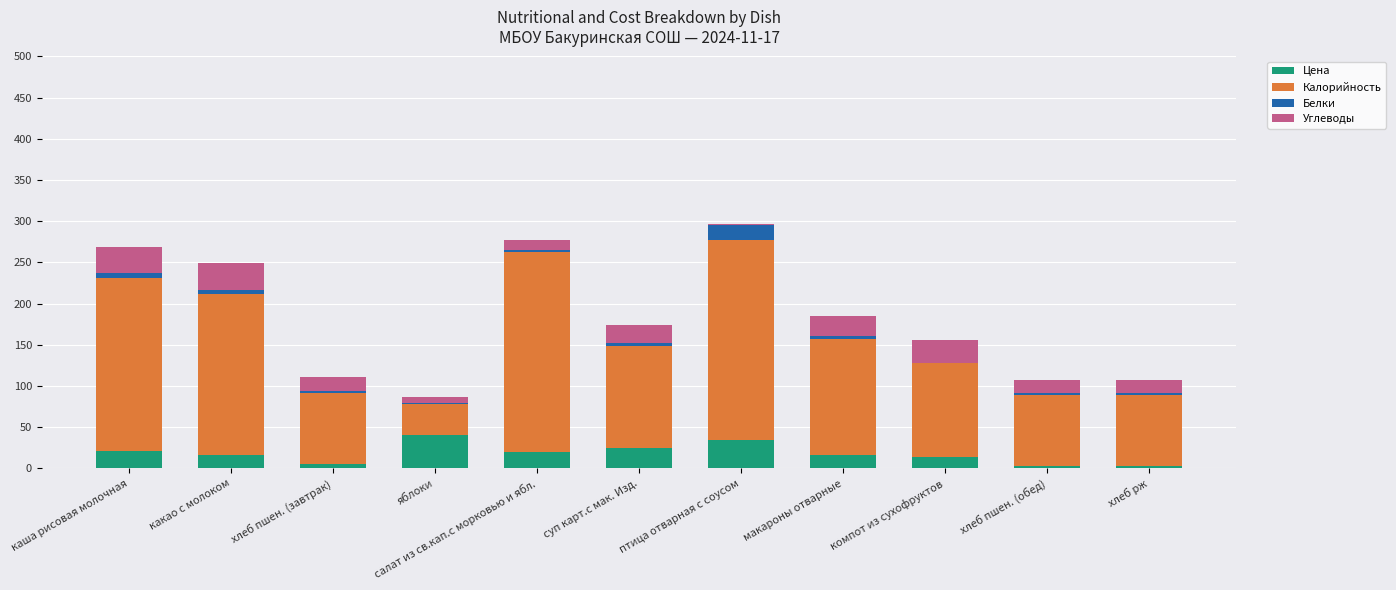

Does the chart contain stacked bars?

Yes